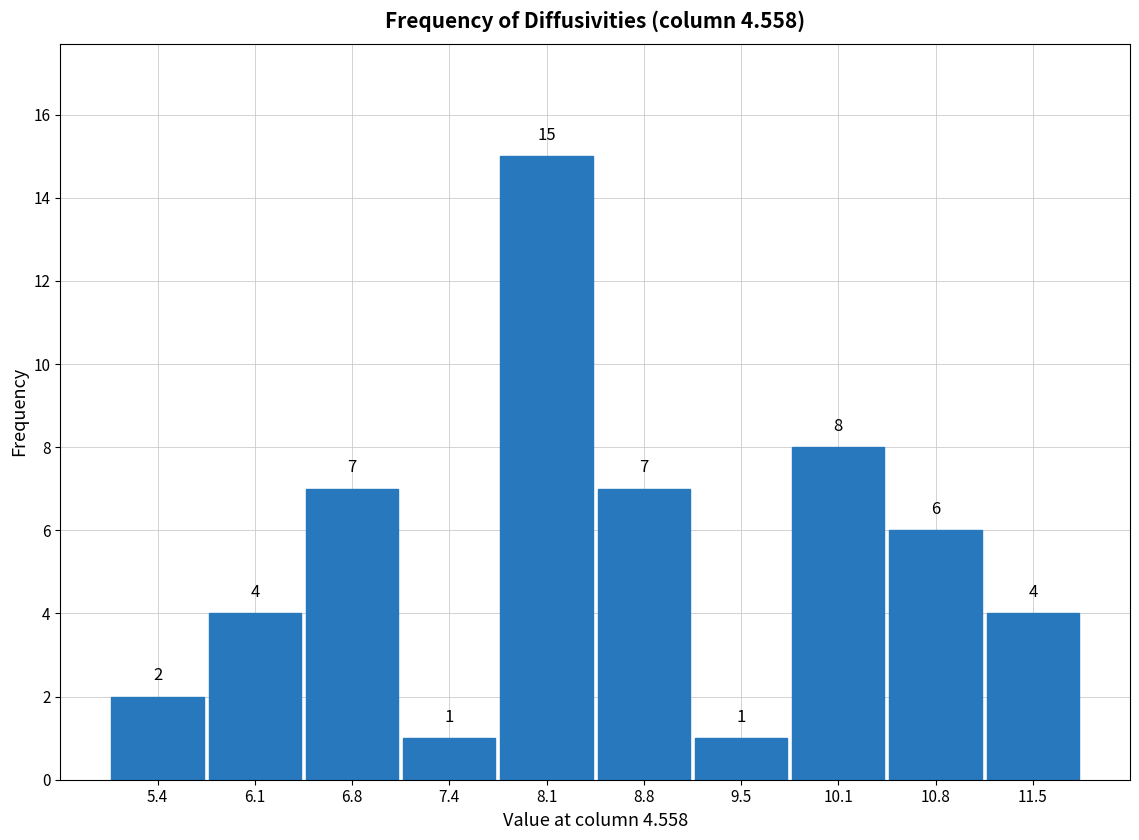

Reading left to right, list every bar in this chart as the range it spans on the x-axis followed by its height. The bar edges are not printed on the chart, so give them approximately, as read against the axis.

5.10 to 5.77: 2
5.77 to 6.44: 4
6.44 to 7.11: 7
7.11 to 7.78: 1
7.78 to 8.45: 15
8.45 to 9.12: 7
9.12 to 9.79: 1
9.79 to 10.46: 8
10.46 to 11.13: 6
11.13 to 11.80: 4